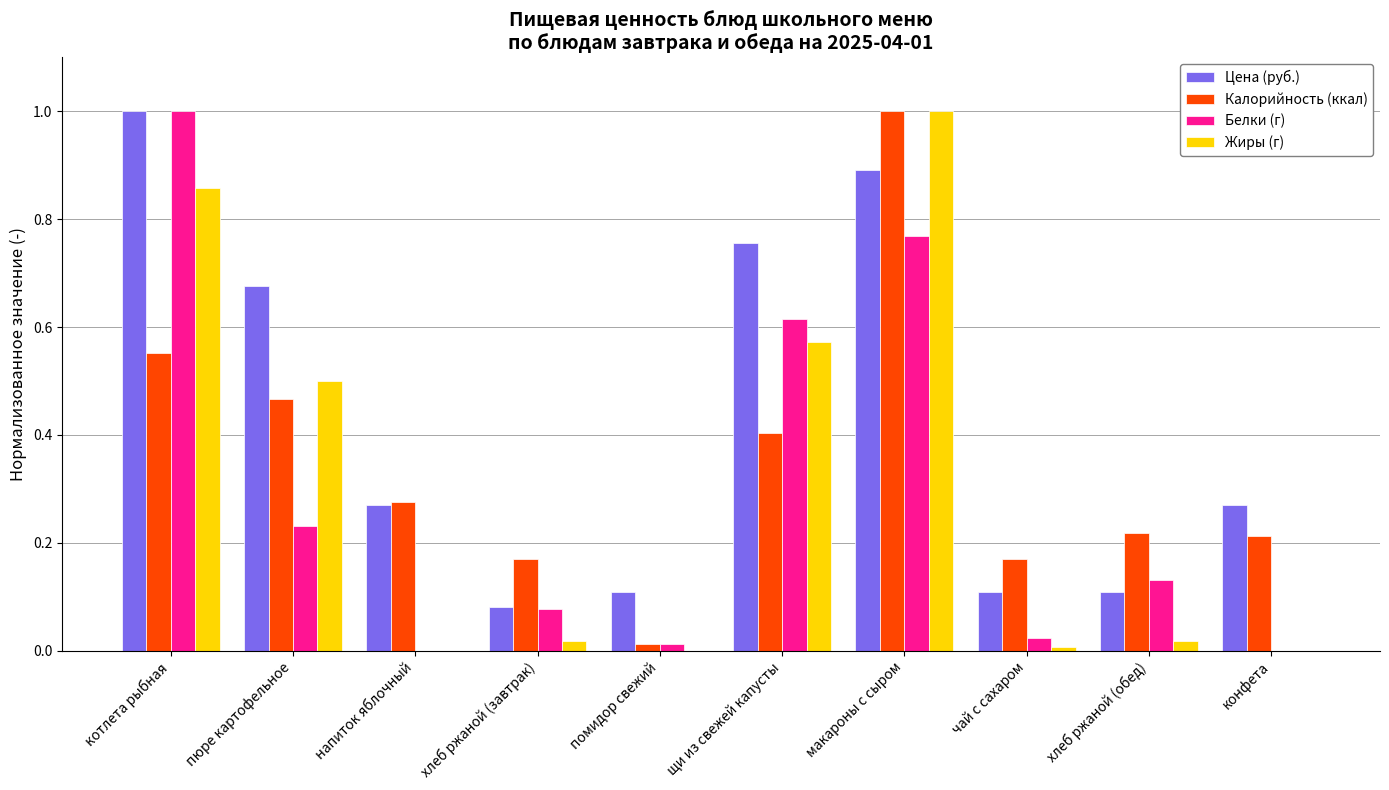

Which series changed the most between хлеб ржаной (завтрак) and конфета?

Цена (руб.)